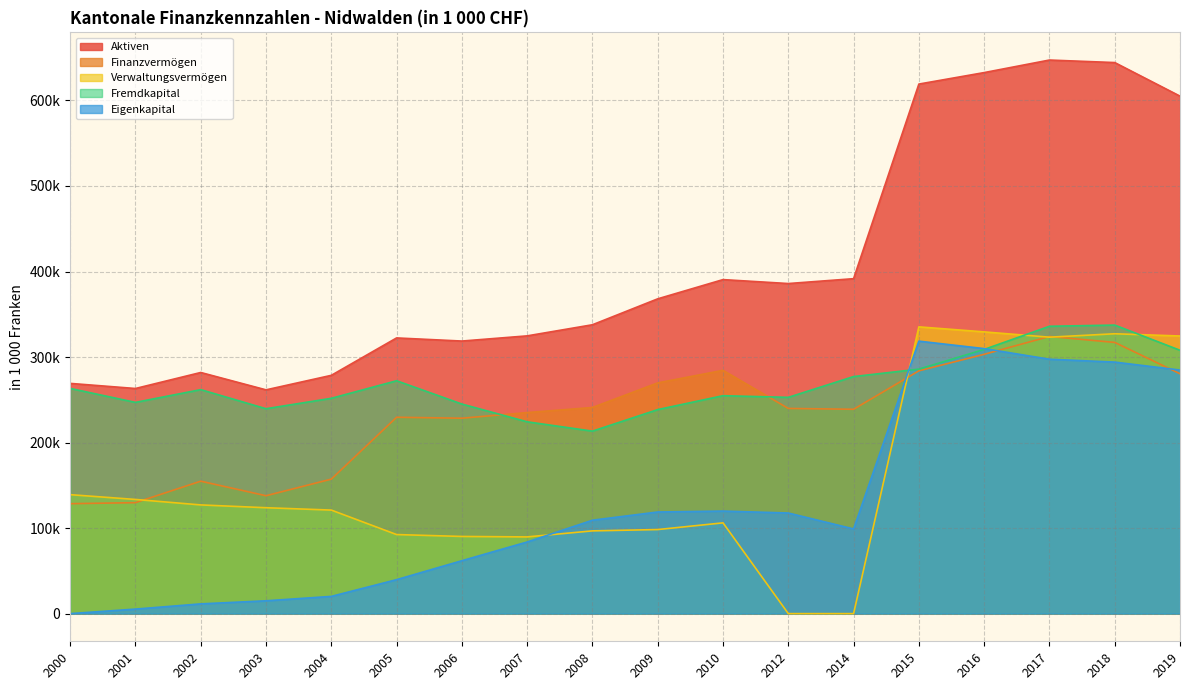

The Verwaltungsvermögen series shows 223814.9 at 2019. True or false?

False